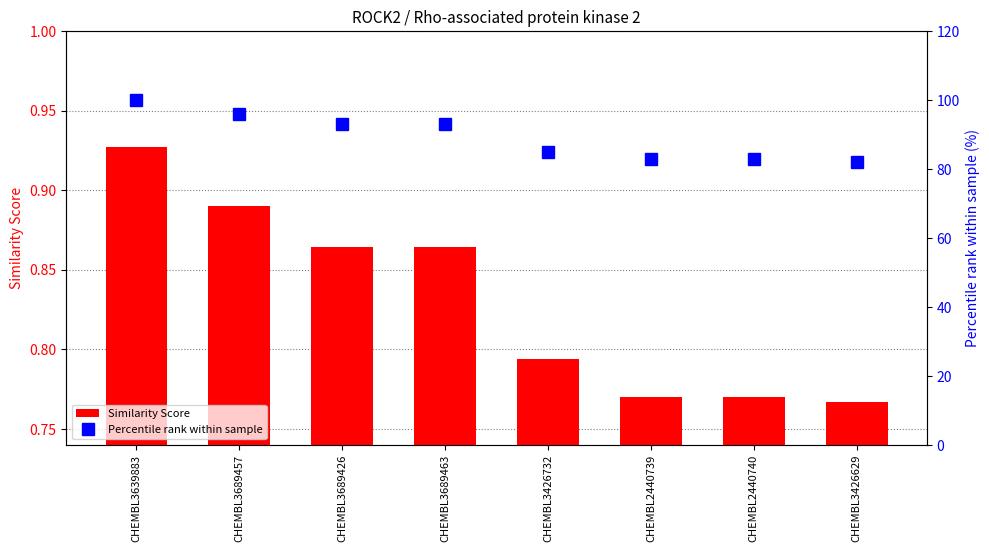

Reading right to left, extract all data points from this chart.

Similarity Score: CHEMBL3426629=0.8	CHEMBL2440740=0.8	CHEMBL2440739=0.8	CHEMBL3426732=0.8	CHEMBL3689463=0.9	CHEMBL3689426=0.9	CHEMBL3689457=0.9	CHEMBL3639883=0.9
Percentile rank within sample: CHEMBL3426629=82.0	CHEMBL2440740=83.0	CHEMBL2440739=83.0	CHEMBL3426732=85.0	CHEMBL3689463=93.0	CHEMBL3689426=93.0	CHEMBL3689457=96.0	CHEMBL3639883=100.0